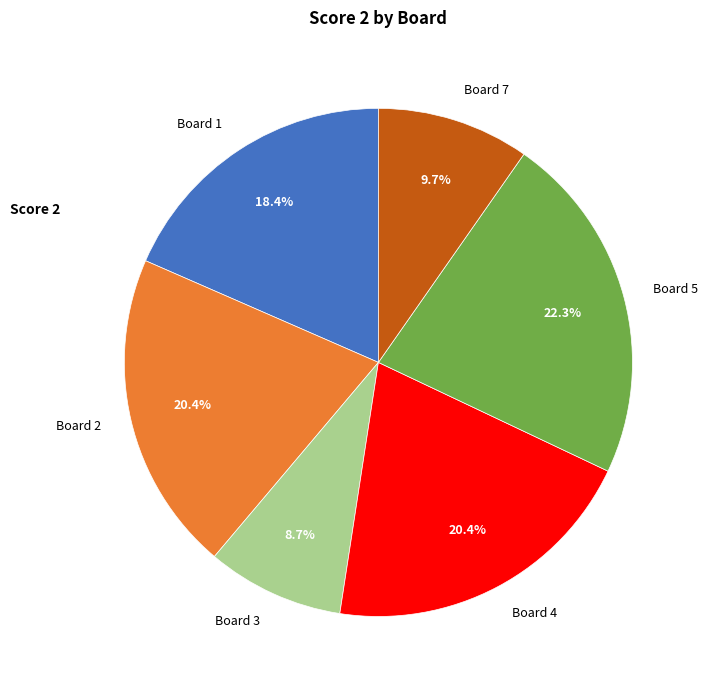

Approximately how many times larger is the value at Board 7 compared to Board 5?

0.4